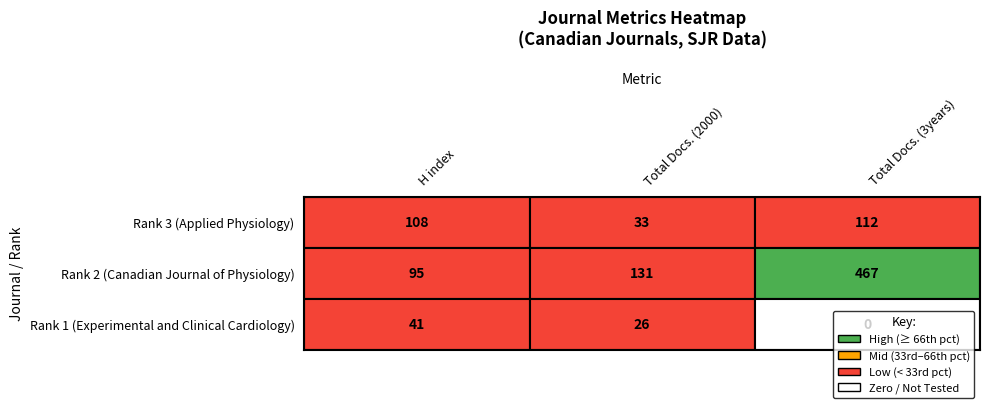

What is the sum of all Experimental and Clinical Cardiology values?

67